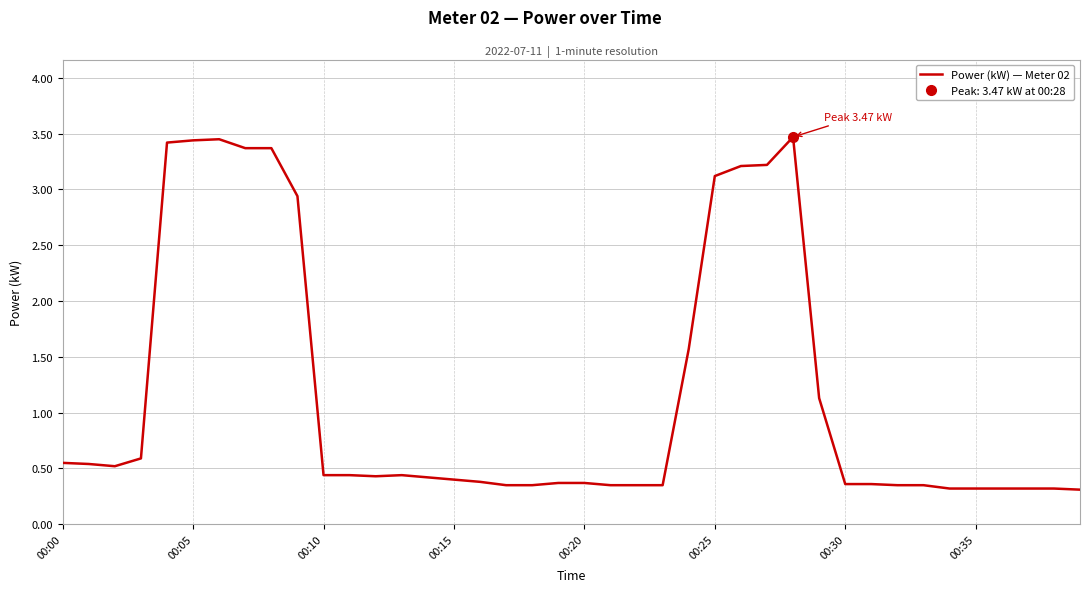

What is the average value?

1.2